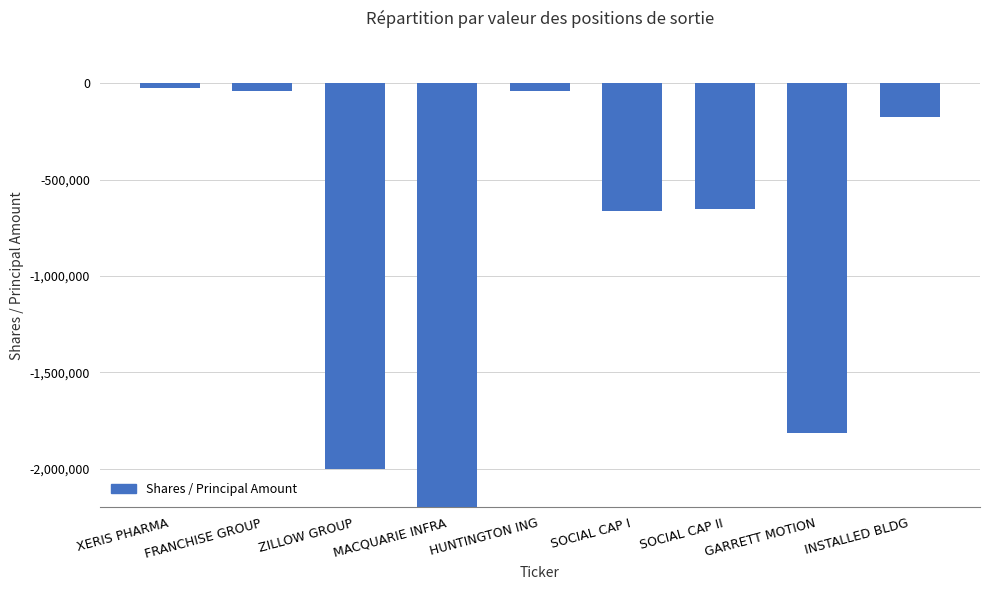

How many values exceed -649600?

4